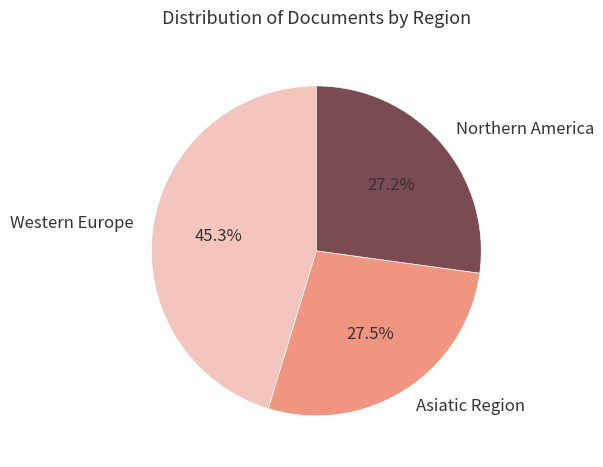

Is there any slice that represents more than half of the pie?

No